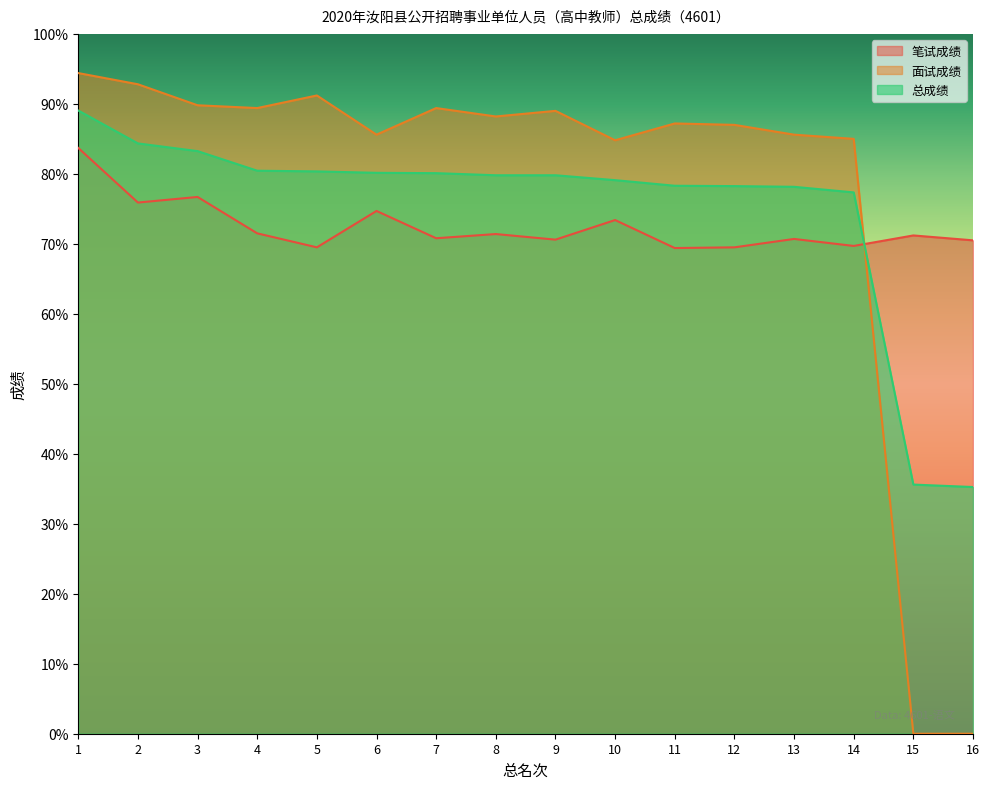

How many distinct data groups are displayed?

3